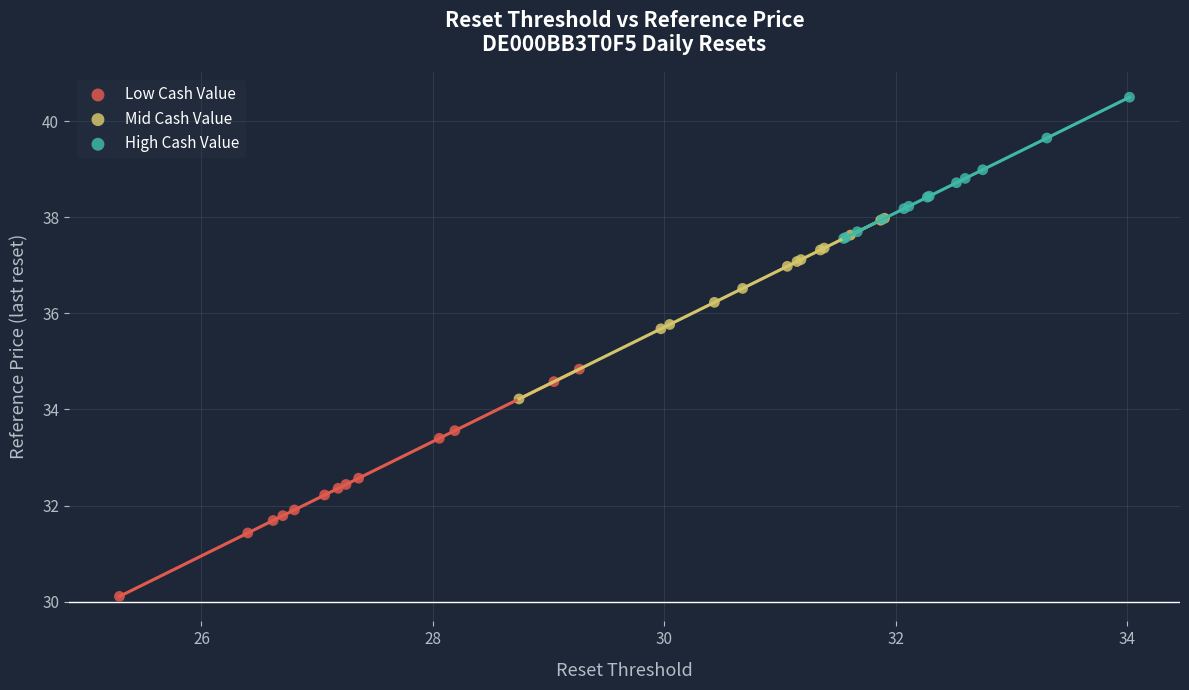

Which series has the widest spread of Y values?

Low Cash Value